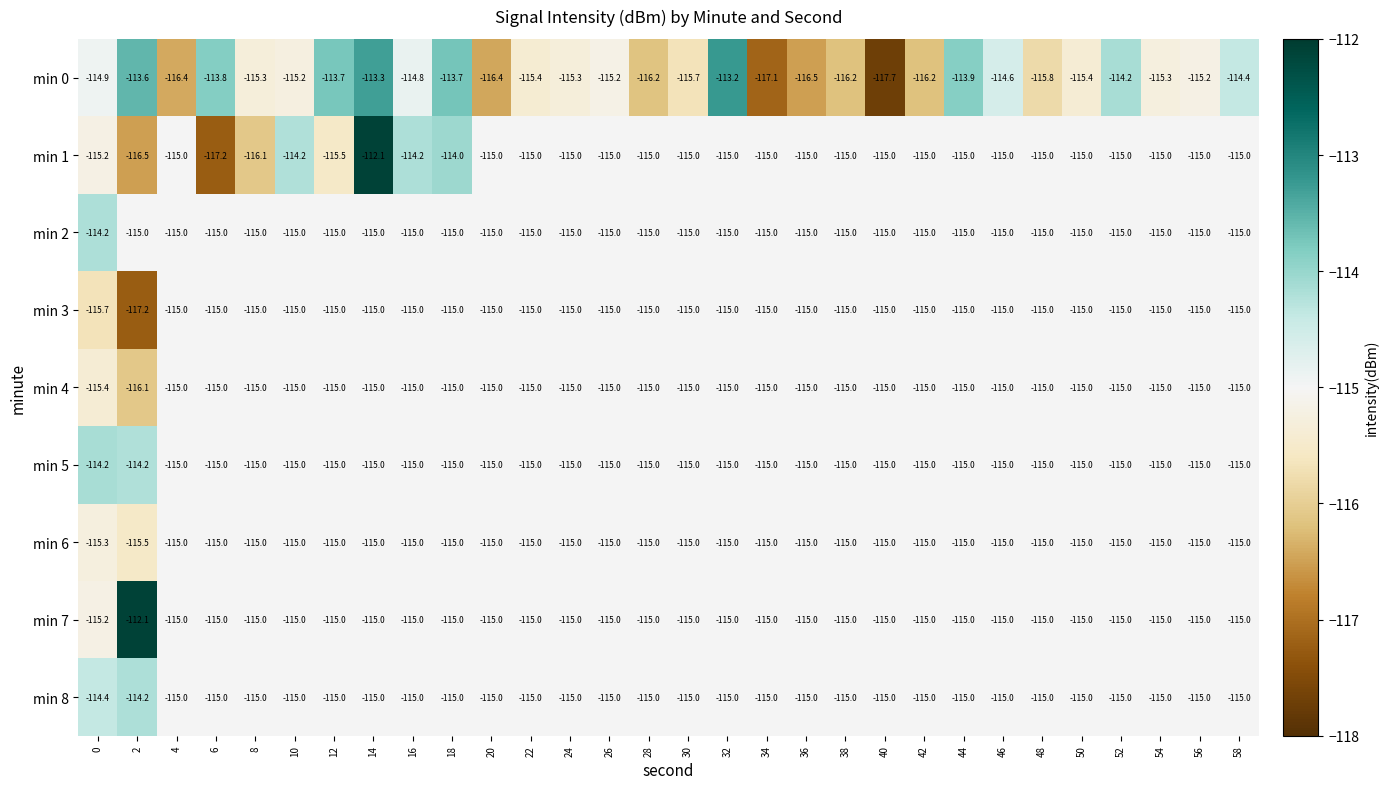

True or false: min 5 has a value of -115.0 at 44.

True